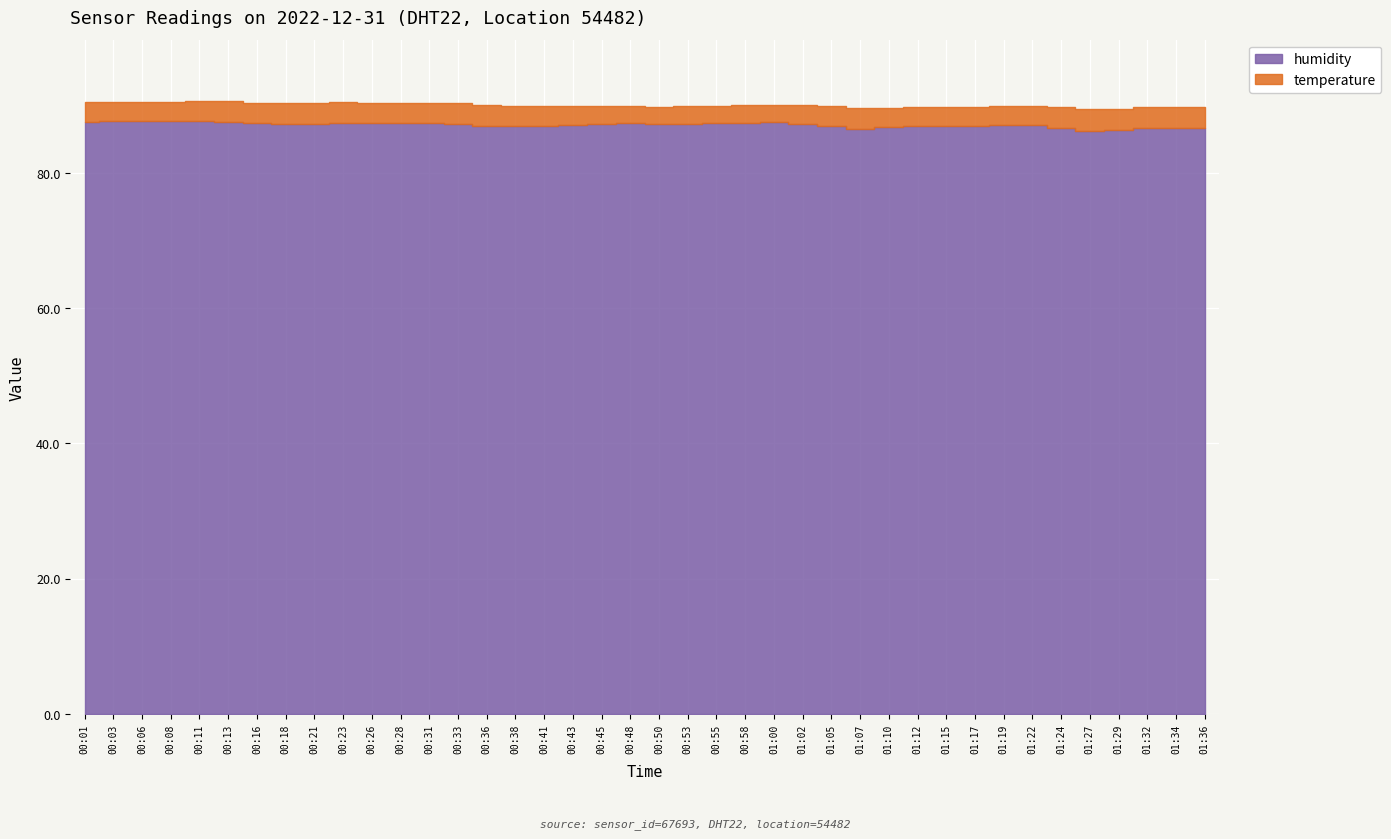

What is the label of the 1st point from the left?

00:01